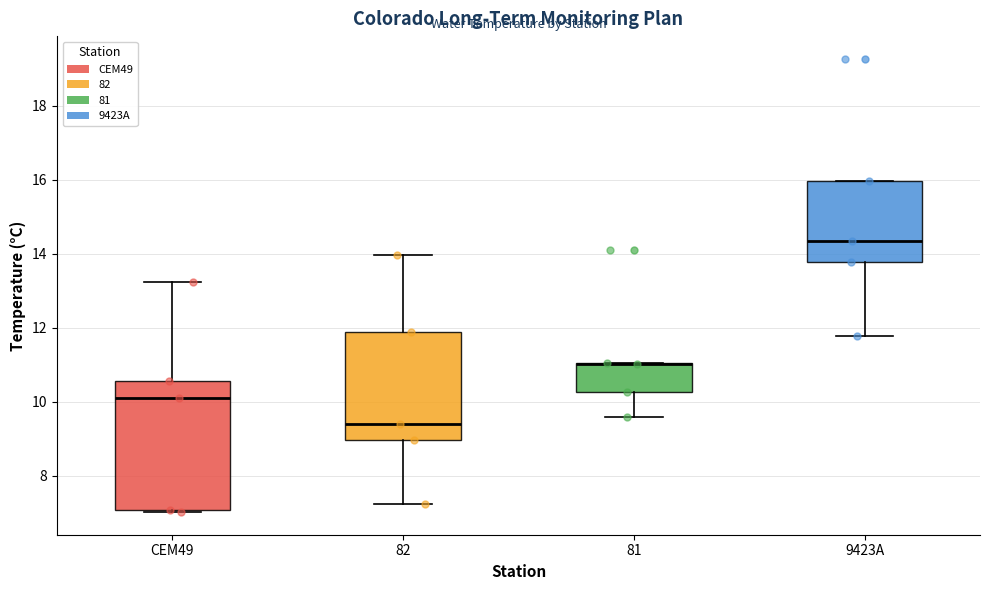

Where is the upper edge of the box for 9423A on the y-axis? The values are not printed on the chart, so give them approximately, as read against the axis.

16.0